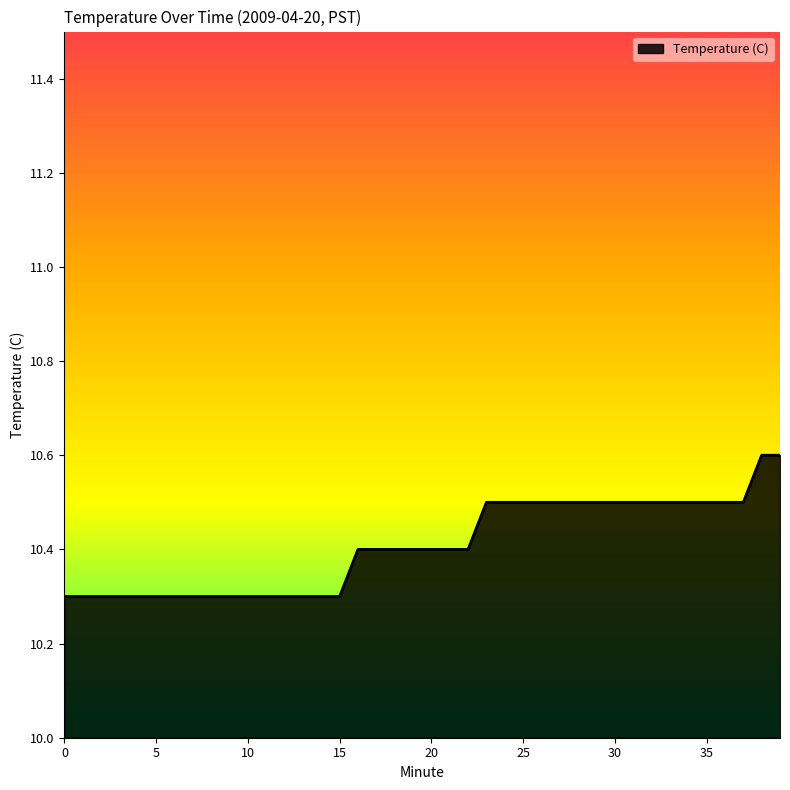

What is the difference between the maximum and minimum values?

0.3